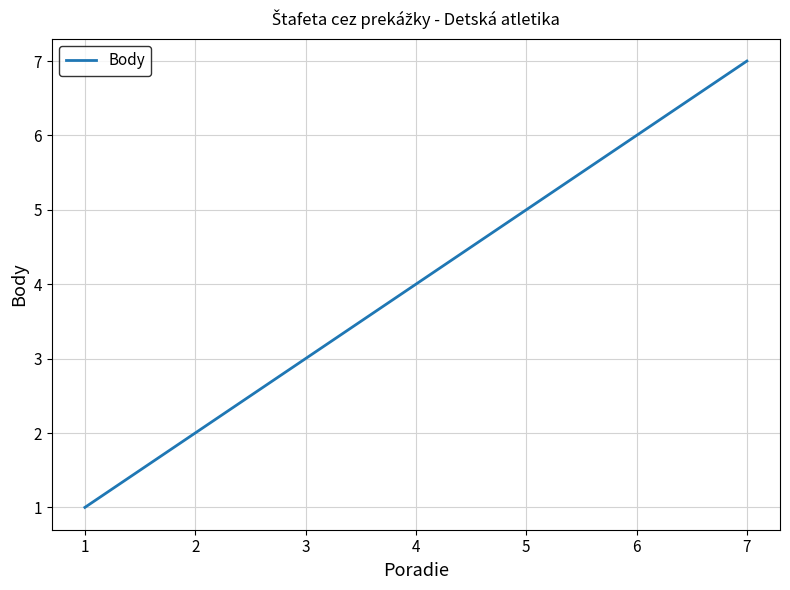

True or false: the data shows 1 at 1.

True